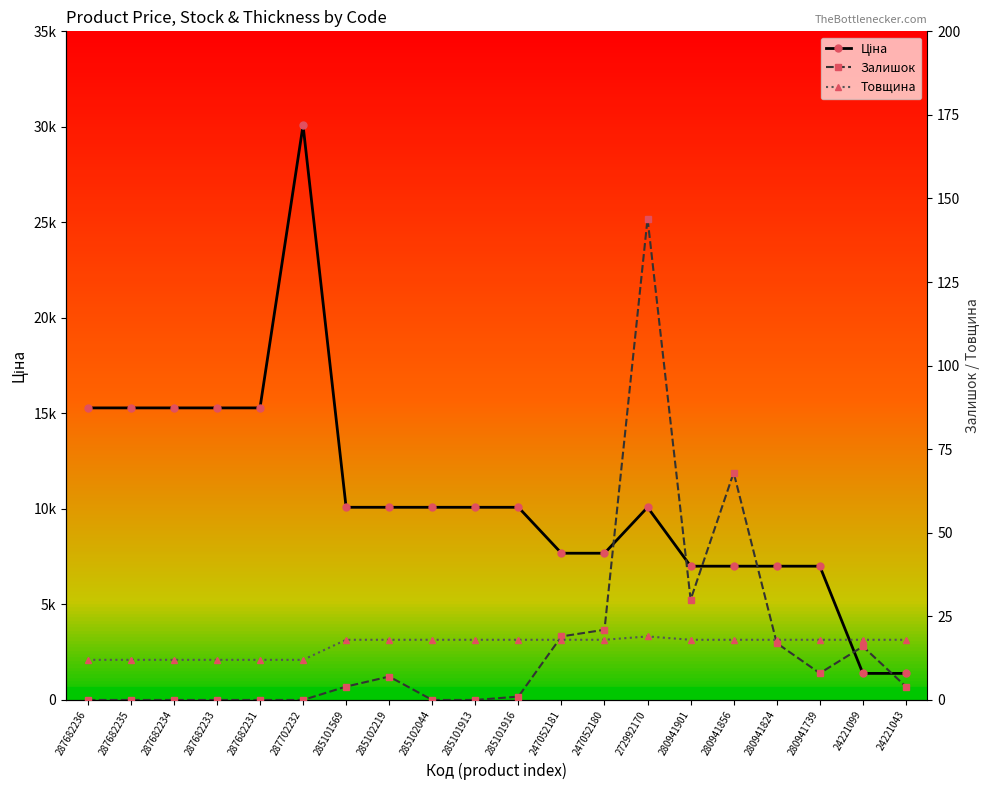

At 247052180, list the series in order from largest to smallest.

Ціна, Залишок, Товщина